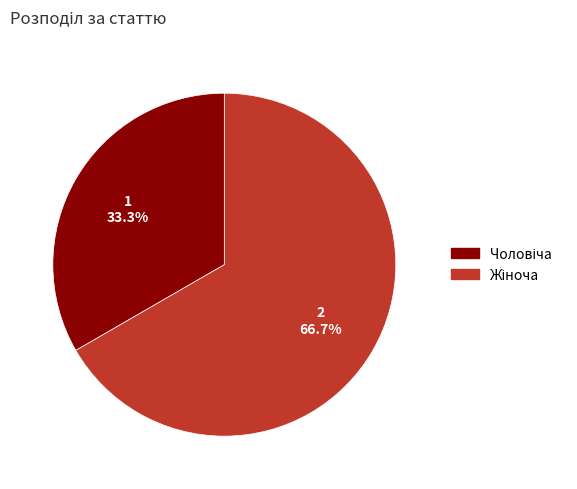

To the nearest percent, what is the average slice percentage?

50%